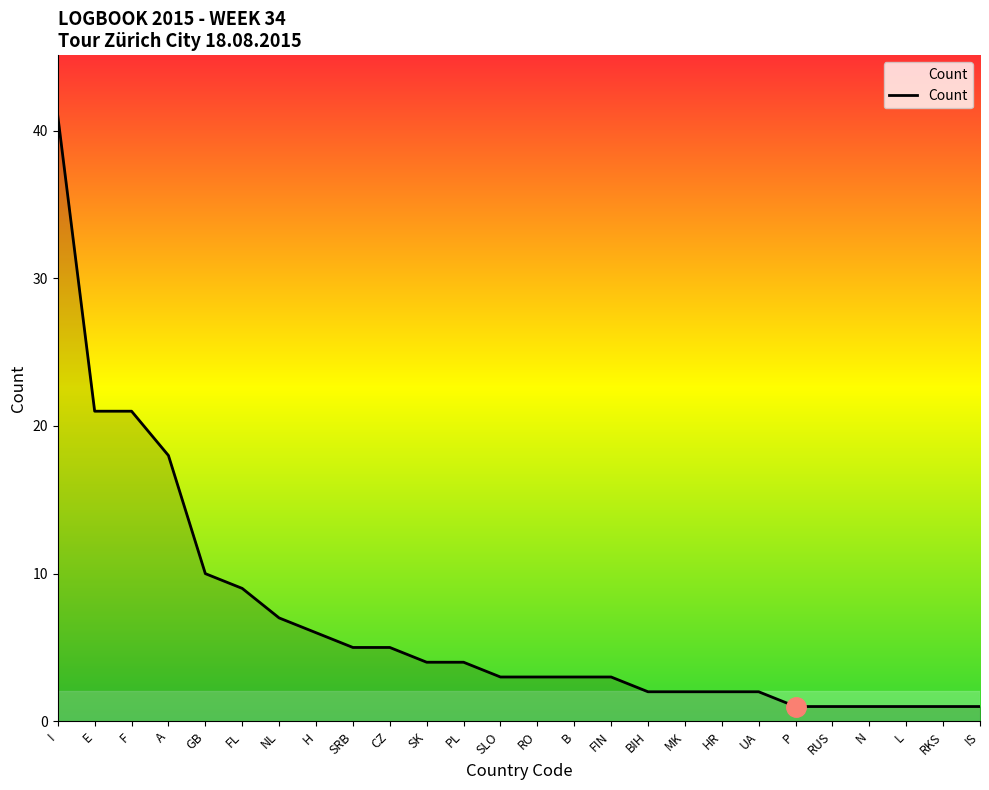

What is the difference between the values at PL and SRB?

1